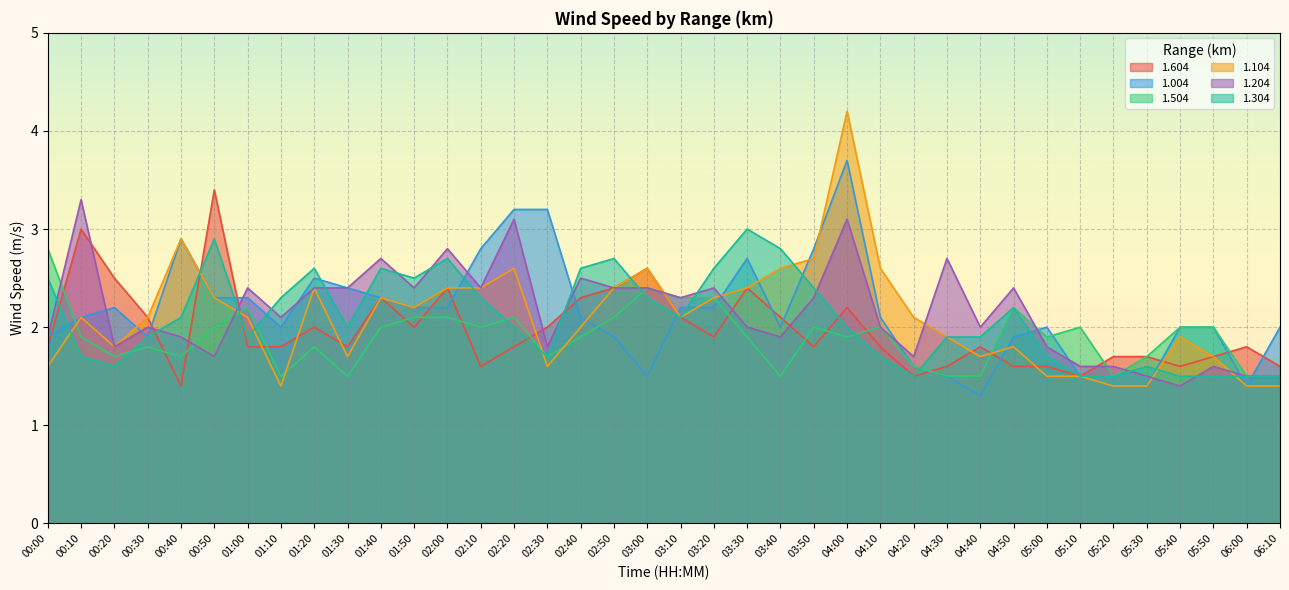

The 1.504 series shows 2.3 at 01:30. True or false?

False